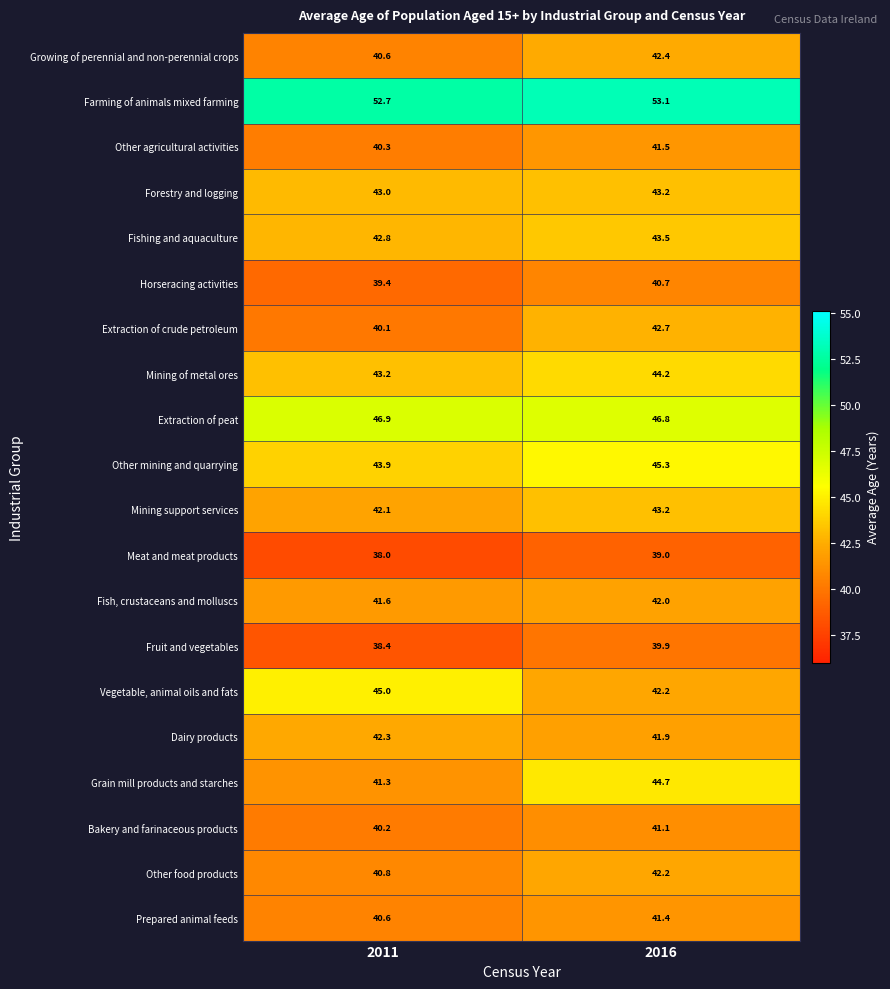

The value of Dairy products at 2016 is 13.5. True or false?

False